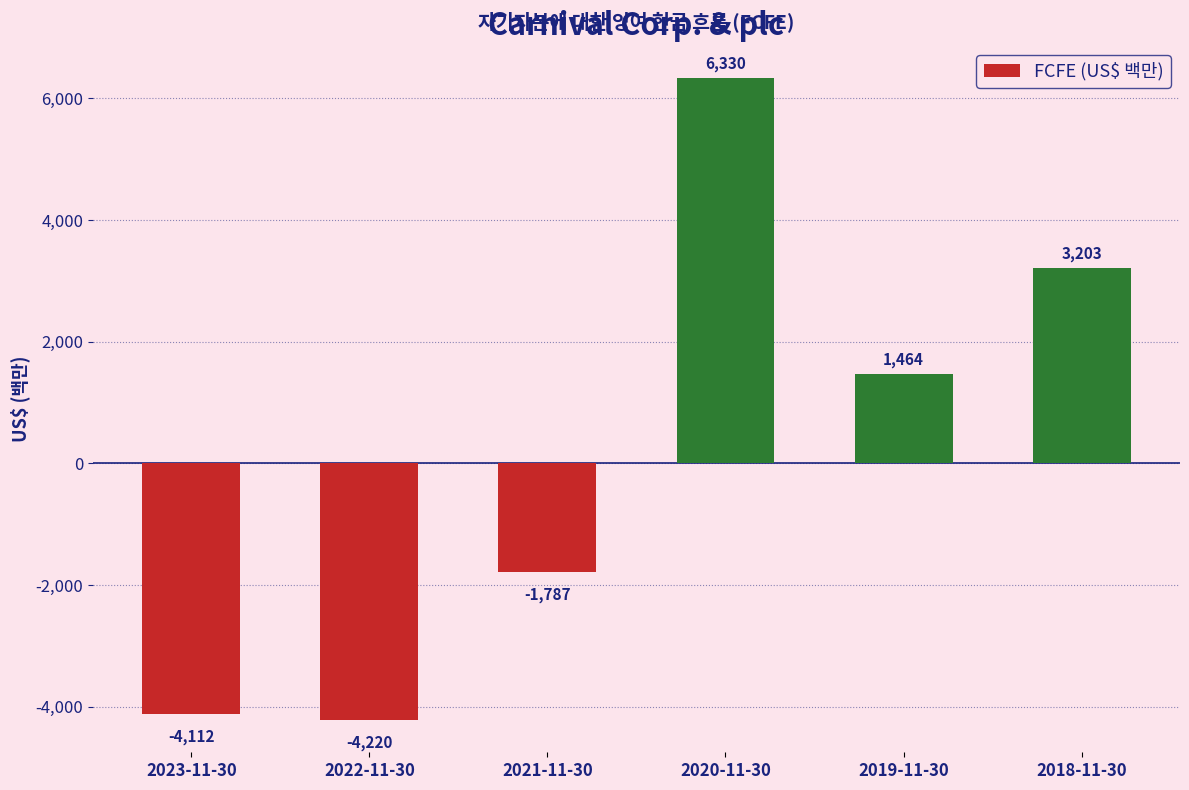

Which has a higher value, 2020-11-30 or 2023-11-30?

2020-11-30